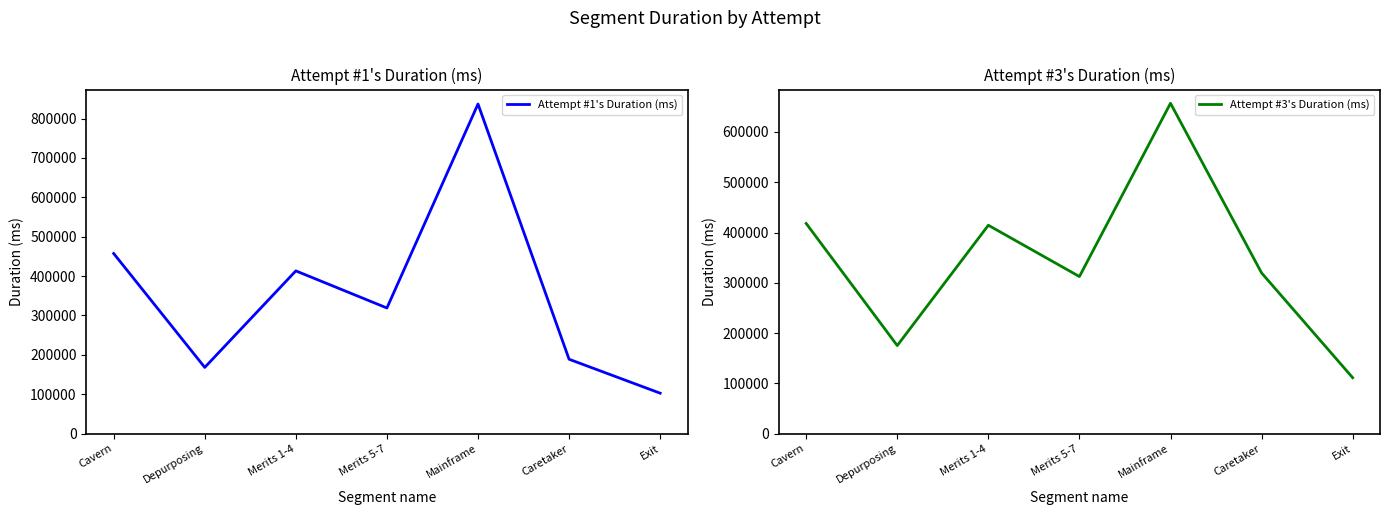

What is the spread (max minus min) of values at Mainframe?

179830